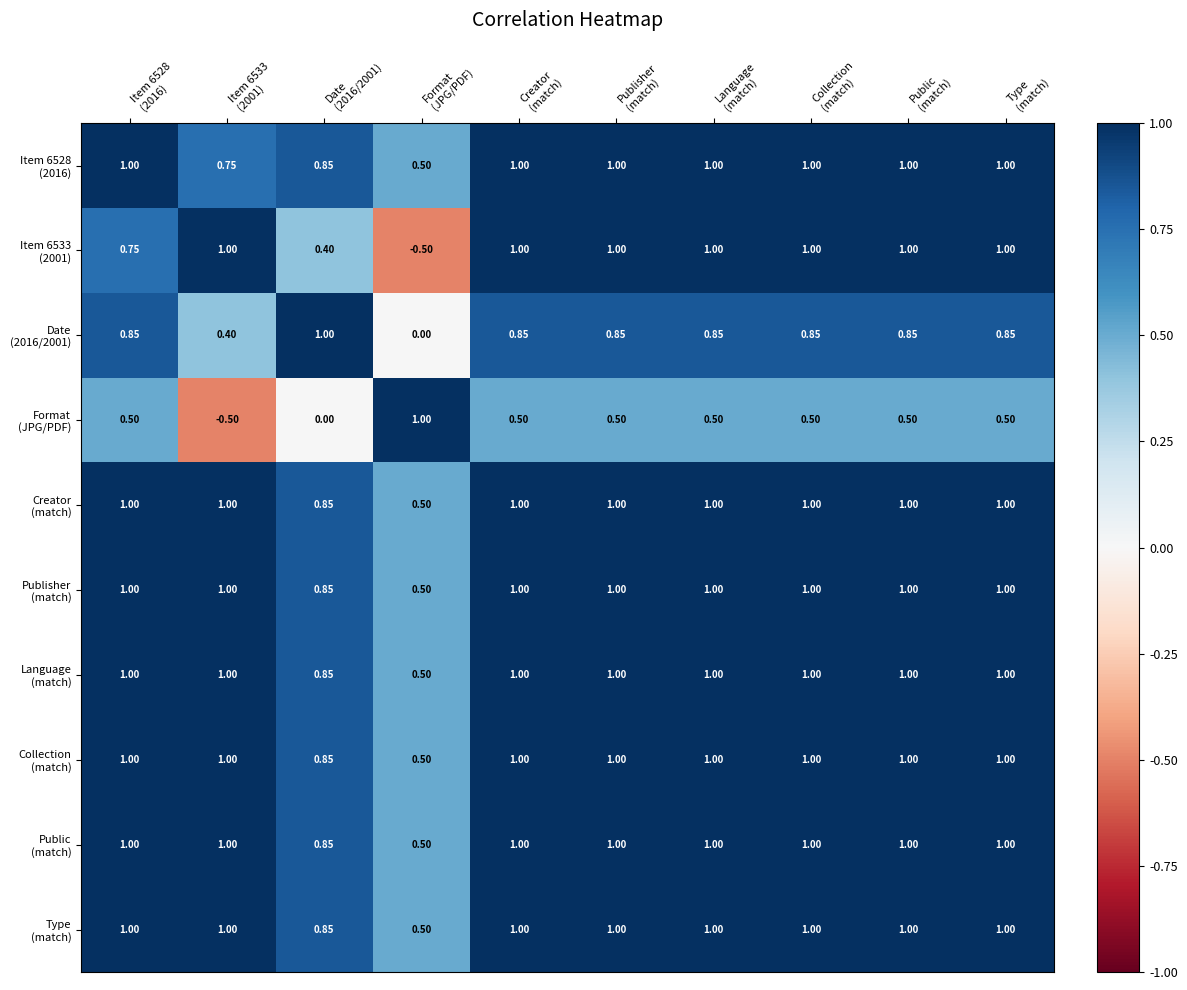

How many series are shown in this chart?

10